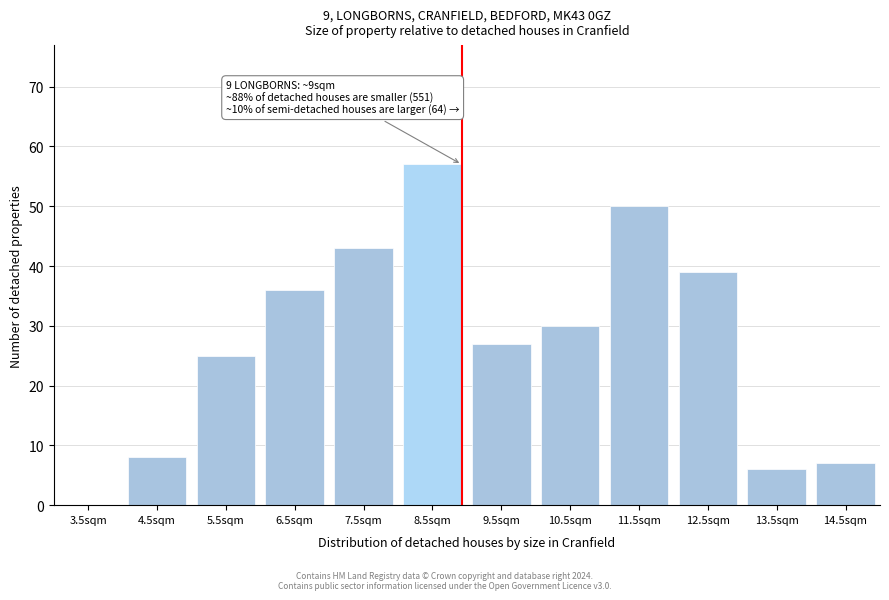

Reading right to left, extract all data points from this chart.

14.5sqm=7	13.5sqm=6	12.5sqm=39	11.5sqm=50	10.5sqm=30	9.5sqm=27	8.5sqm=57	7.5sqm=43	6.5sqm=36	5.5sqm=25	4.5sqm=8	3.5sqm=0